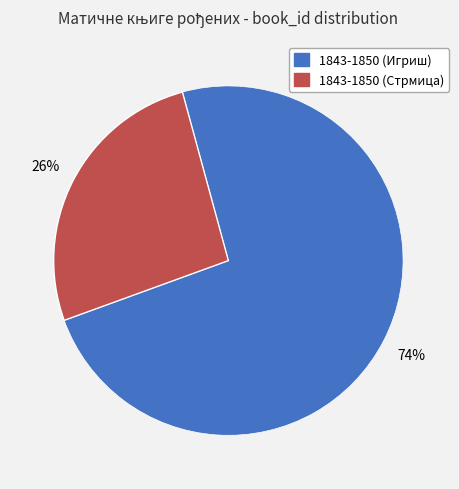

What is the majority slice?

1843-1850 (Игриш)